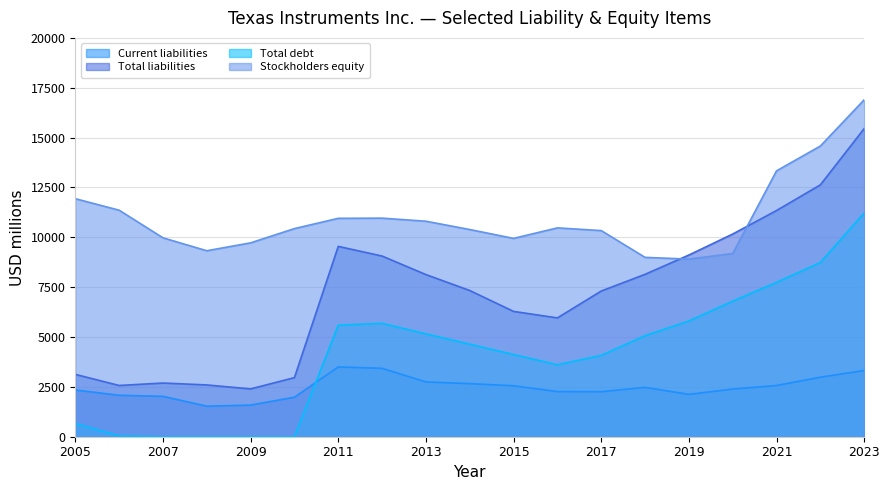

Reading left to right, transcribe all the data shown in this chart.

Current liabilities: 2346	2078	2025	1532	1587	1981	3499	3430	2747	2662	2555	2264	2258	2474	2123	2390	2569	2985	3320
Total liabilities: 3126	2570	2692	2597	2397	2964	9545	9060	8131	7332	6284	5958	7305	8143	9111	10164	11343	12630	15451
Total debt: 661	43	0	0	0	0	5592	5686	5158	4642	4120	3609	4077	5068	5803	6798	7741	8735	11223
Stockholders equity: 11937	11360	9975	9326	9722	10437	10952	10961	10807	10390	9946	10473	10337	8994	8907	9187	13333	14577	16897